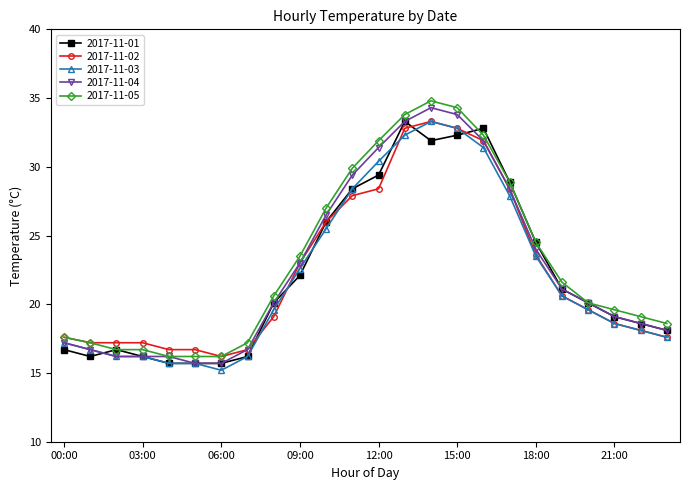

Reading right to left, extract all data points from this chart.

2017-11-01: 18.1	18.6	19.1	20.1	21.1	24.5	28.9	32.8	32.3	31.9	33.3	29.4	28.4	26.0	22.1	20.1	16.2	15.7	15.7	15.7	16.2	16.7	16.2	16.7
2017-11-02: 17.6	18.1	18.6	19.6	20.6	23.6	28.4	31.9	32.8	33.3	32.8	28.4	27.9	26.0	23.0	19.1	16.7	16.2	16.7	16.7	17.2	17.2	17.2	17.6
2017-11-03: 17.6	18.1	18.6	19.6	20.6	23.5	27.9	31.4	32.8	33.3	32.3	30.4	28.4	25.5	22.6	19.6	16.2	15.2	15.7	15.7	16.2	16.2	16.7	17.2
2017-11-04: 18.1	18.6	19.1	20.1	21.1	24.0	28.4	31.9	33.8	34.3	33.3	31.4	29.4	26.5	23.0	20.1	16.7	15.7	15.7	16.2	16.2	16.2	16.7	17.2
2017-11-05: 18.6	19.1	19.6	20.1	21.6	24.5	28.9	32.3	34.3	34.8	33.8	31.9	29.9	27.0	23.5	20.6	17.2	16.2	16.2	16.2	16.7	16.7	17.2	17.6